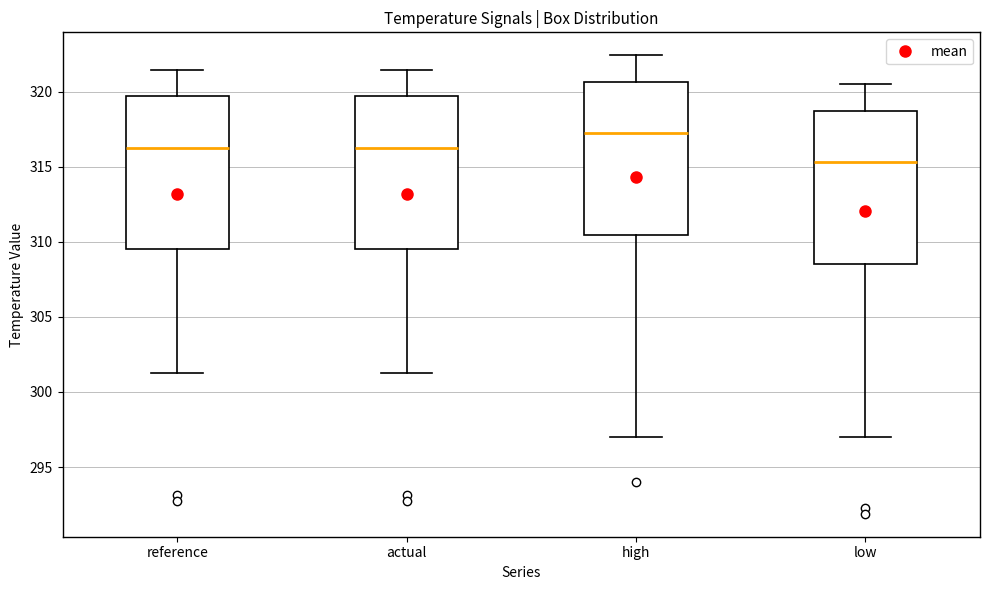

Reading left to right, read every box against the y-axis: the position of its median line, the range the box covers, and the ends of its whiskers. The values are not printed on the chart, so give them approximately, as read against the axis.

reference: median 316.5, box 309.5 to 319.5, whiskers 301.5 to 321.5
actual: median 316.5, box 309.5 to 319.5, whiskers 301.5 to 321.5
high: median 317.0, box 310.5 to 320.5, whiskers 297.0 to 322.5
low: median 315.5, box 308.5 to 318.5, whiskers 297.0 to 320.5